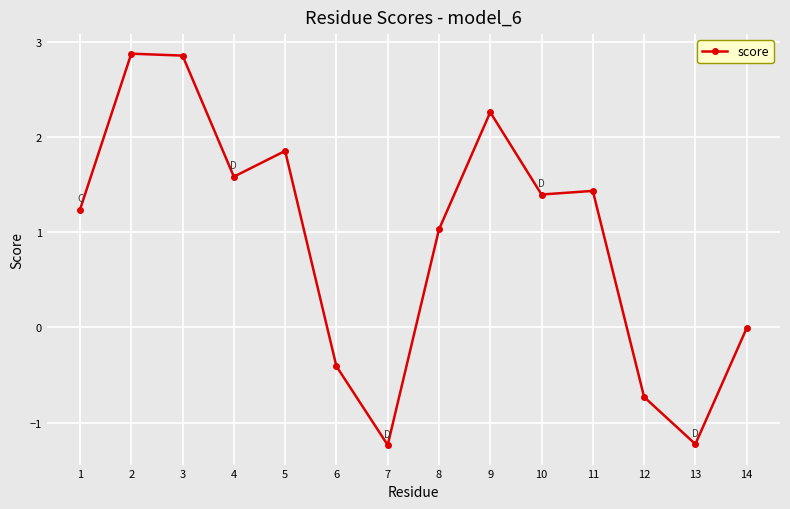

What is the smallest value displayed?

-1.2